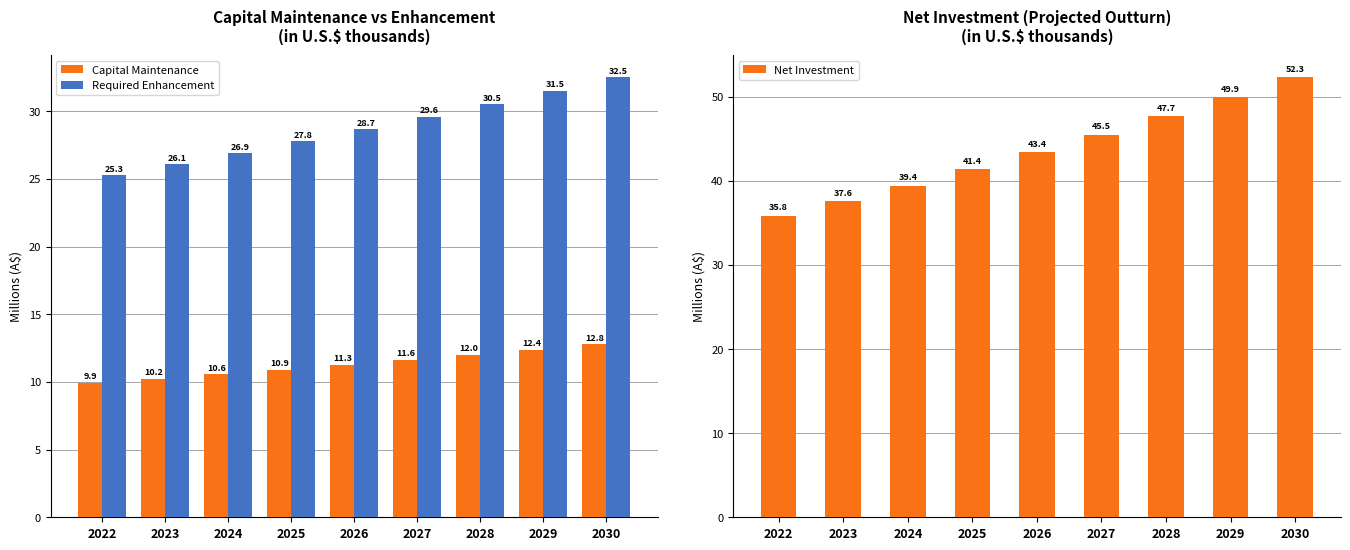

Which series has the largest total across all categories?

Net Investment